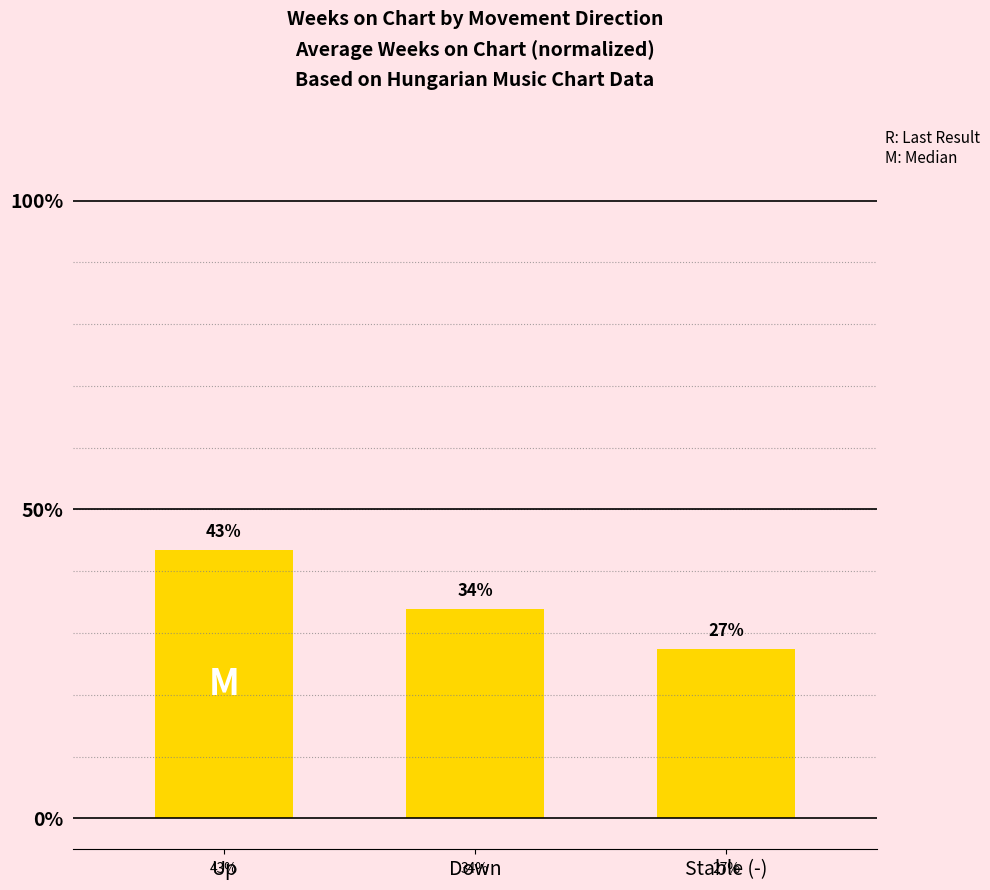

Approximately how many times larger is the value at Stable (-) compared to Down?

0.8